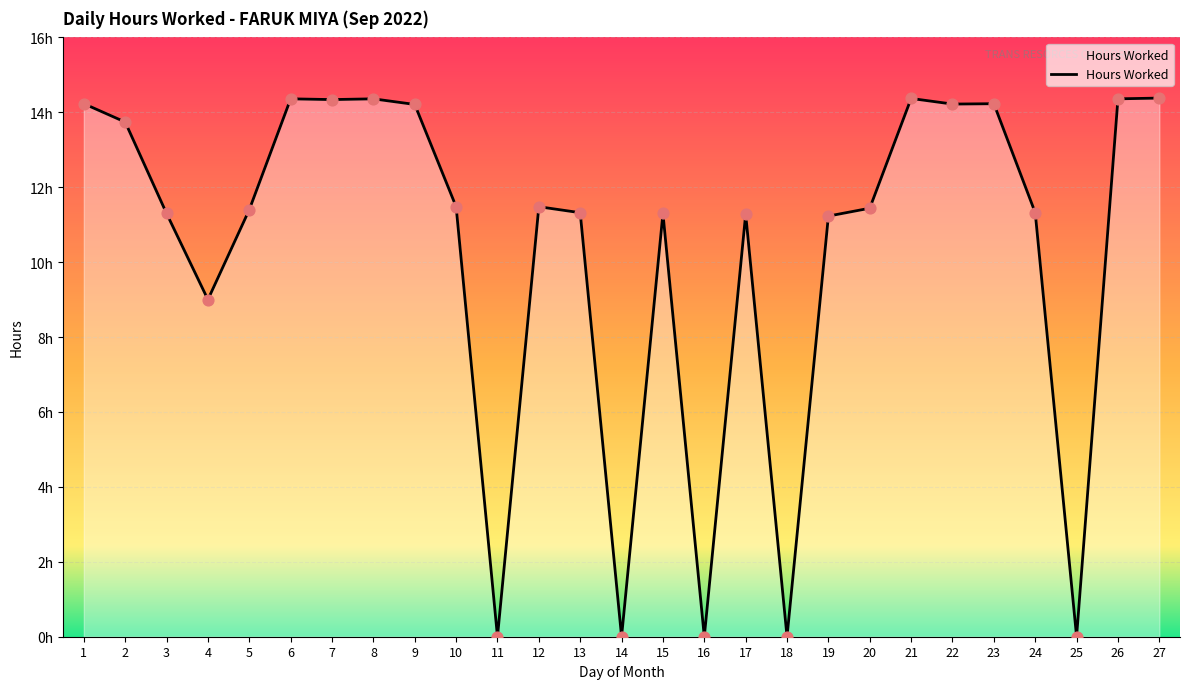

Which has a higher value, 14 or 1?

1